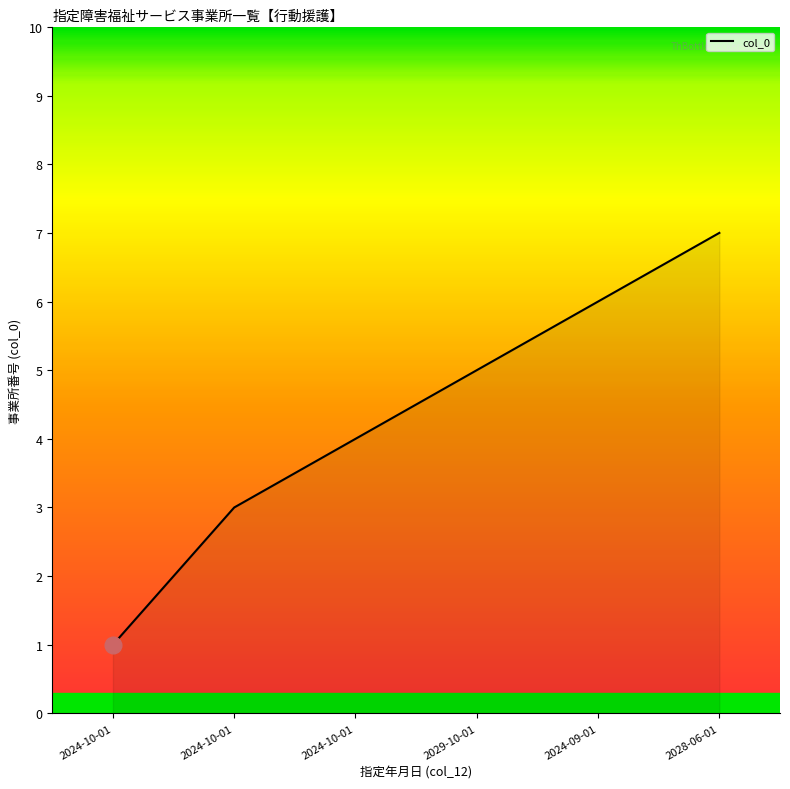

Count the number of categories in the chart.

6